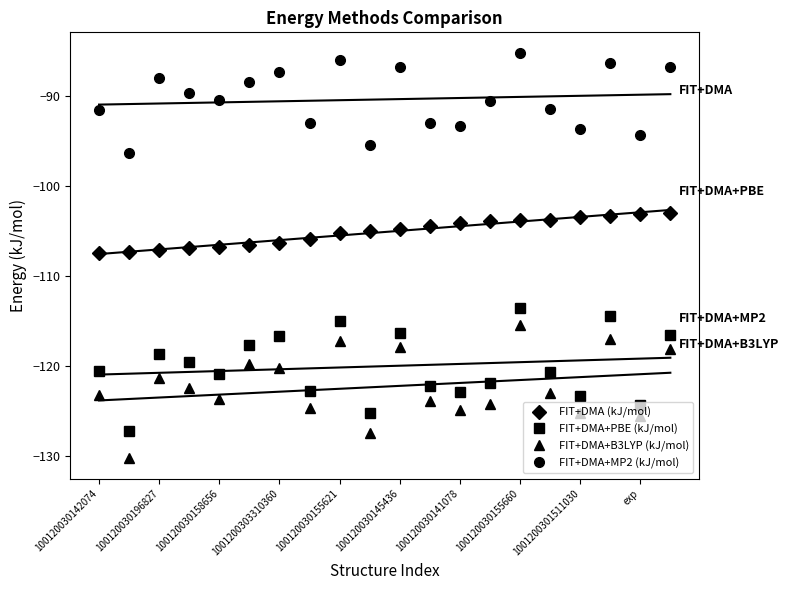

True or false: FIT+DMA+MP2 (kJ/mol) and FIT+DMA+B3LYP (kJ/mol) cross at least once.

False